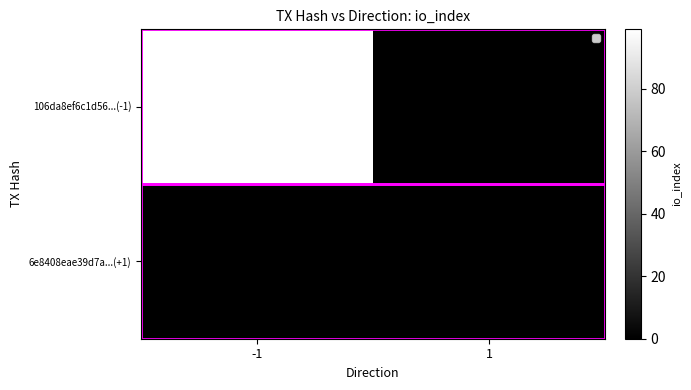

The value of 6e8408eae39d7a...(+1) at -1 is 0. True or false?

True